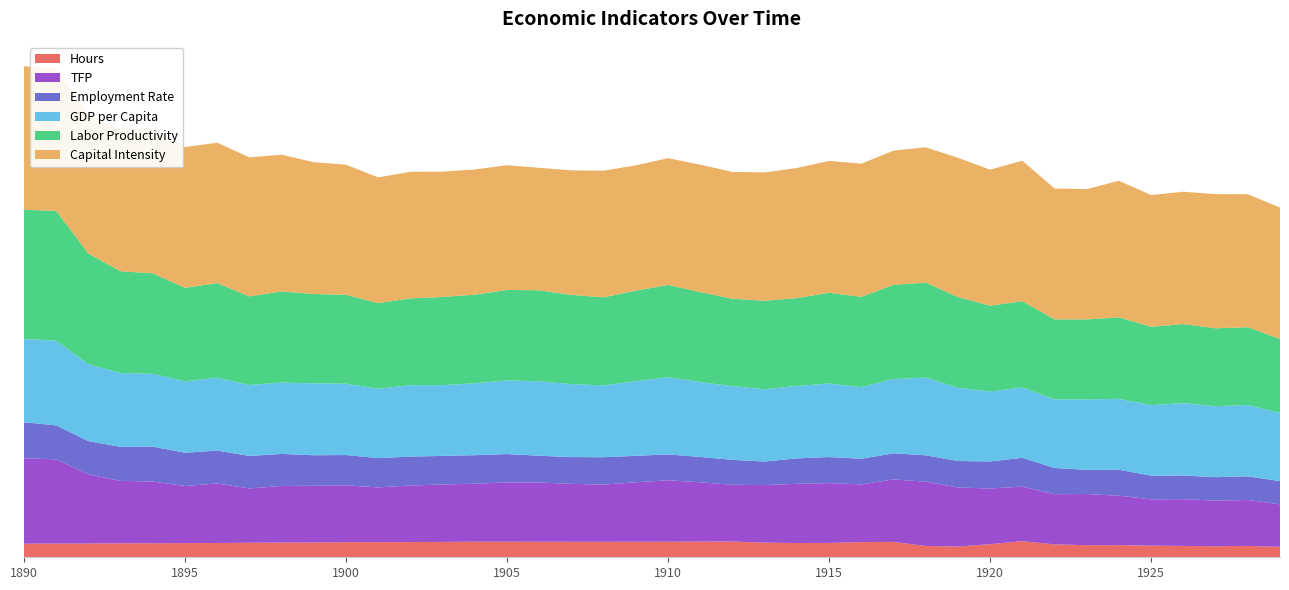

Reading left to right, transcribe all the data shown in this chart.

GDP per Capita: 1890=0.4	1891=0.4	1892=0.4	1893=0.4	1894=0.4	1895=0.4	1896=0.4	1897=0.4	1898=0.4	1899=0.4	1900=0.4	1901=0.4	1902=0.4	1903=0.4	1904=0.4	1905=0.4	1906=0.4	1907=0.4	1908=0.4	1909=0.4	1910=0.4	1911=0.4	1912=0.4	1913=0.4	1914=0.4	1915=0.4	1916=0.4	1917=0.4	1918=0.4	1919=0.4	1920=0.4	1921=0.4	1922=0.4	1923=0.4	1924=0.4	1925=0.4	1926=0.4	1927=0.4	1928=0.4	1929=0.4
Labor Productivity: 1890=0.7	1891=0.7	1892=0.6	1893=0.5	1894=0.5	1895=0.5	1896=0.5	1897=0.5	1898=0.5	1899=0.5	1900=0.5	1901=0.4	1902=0.5	1903=0.5	1904=0.5	1905=0.5	1906=0.5	1907=0.5	1908=0.5	1909=0.5	1910=0.5	1911=0.5	1912=0.5	1913=0.5	1914=0.5	1915=0.5	1916=0.5	1917=0.5	1918=0.5	1919=0.5	1920=0.4	1921=0.5	1922=0.4	1923=0.4	1924=0.4	1925=0.4	1926=0.4	1927=0.4	1928=0.4	1929=0.4
Employment Rate: 1890=0.2	1891=0.2	1892=0.2	1893=0.2	1894=0.2	1895=0.2	1896=0.2	1897=0.2	1898=0.2	1899=0.2	1900=0.2	1901=0.2	1902=0.2	1903=0.1	1904=0.1	1905=0.1	1906=0.1	1907=0.1	1908=0.1	1909=0.1	1910=0.1	1911=0.1	1912=0.1	1913=0.1	1914=0.1	1915=0.1	1916=0.1	1917=0.1	1918=0.1	1919=0.1	1920=0.1	1921=0.2	1922=0.1	1923=0.1	1924=0.1	1925=0.1	1926=0.1	1927=0.1	1928=0.1	1929=0.1
Capital Intensity: 1890=0.8	1891=0.7	1892=0.7	1893=0.7	1894=0.8	1895=0.7	1896=0.7	1897=0.7	1898=0.7	1899=0.7	1900=0.7	1901=0.7	1902=0.7	1903=0.7	1904=0.7	1905=0.7	1906=0.6	1907=0.7	1908=0.7	1909=0.7	1910=0.7	1911=0.7	1912=0.7	1913=0.7	1914=0.7	1915=0.7	1916=0.7	1917=0.7	1918=0.7	1919=0.7	1920=0.7	1921=0.7	1922=0.7	1923=0.7	1924=0.7	1925=0.7	1926=0.7	1927=0.7	1928=0.7	1929=0.7
TFP: 1890=0.4	1891=0.4	1892=0.4	1893=0.3	1894=0.3	1895=0.3	1896=0.3	1897=0.3	1898=0.3	1899=0.3	1900=0.3	1901=0.3	1902=0.3	1903=0.3	1904=0.3	1905=0.3	1906=0.3	1907=0.3	1908=0.3	1909=0.3	1910=0.3	1911=0.3	1912=0.3	1913=0.3	1914=0.3	1915=0.3	1916=0.3	1917=0.3	1918=0.3	1919=0.3	1920=0.3	1921=0.3	1922=0.3	1923=0.3	1924=0.3	1925=0.2	1926=0.2	1927=0.2	1928=0.2	1929=0.2
Hours: 1890=0.1	1891=0.1	1892=0.1	1893=0.1	1894=0.1	1895=0.1	1896=0.1	1897=0.1	1898=0.1	1899=0.1	1900=0.1	1901=0.1	1902=0.1	1903=0.1	1904=0.1	1905=0.1	1906=0.1	1907=0.1	1908=0.1	1909=0.1	1910=0.1	1911=0.1	1912=0.1	1913=0.1	1914=0.1	1915=0.1	1916=0.1	1917=0.1	1918=0.1	1919=0.1	1920=0.1	1921=0.1	1922=0.1	1923=0.1	1924=0.1	1925=0.1	1926=0.1	1927=0.1	1928=0.1	1929=0.1